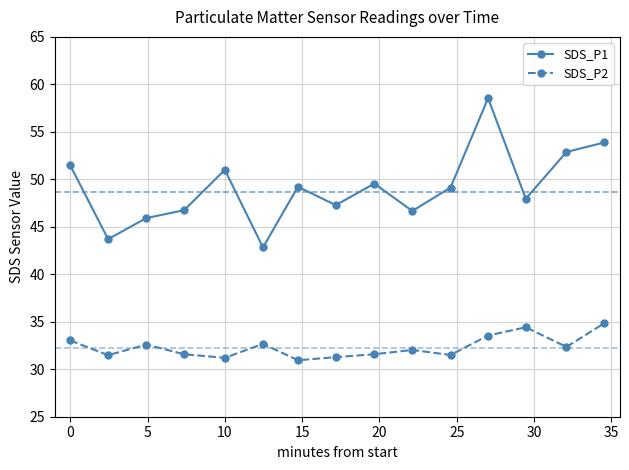

Rank the series by their maximum value, from highest to lowest.

SDS_P1, SDS_P2